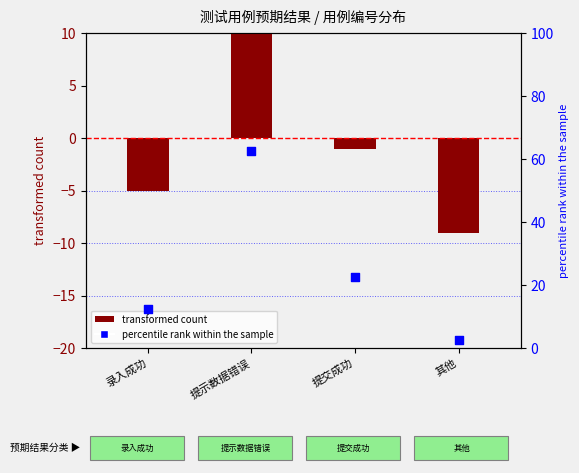

Which series has the largest total across all categories?

percentile rank within the sample